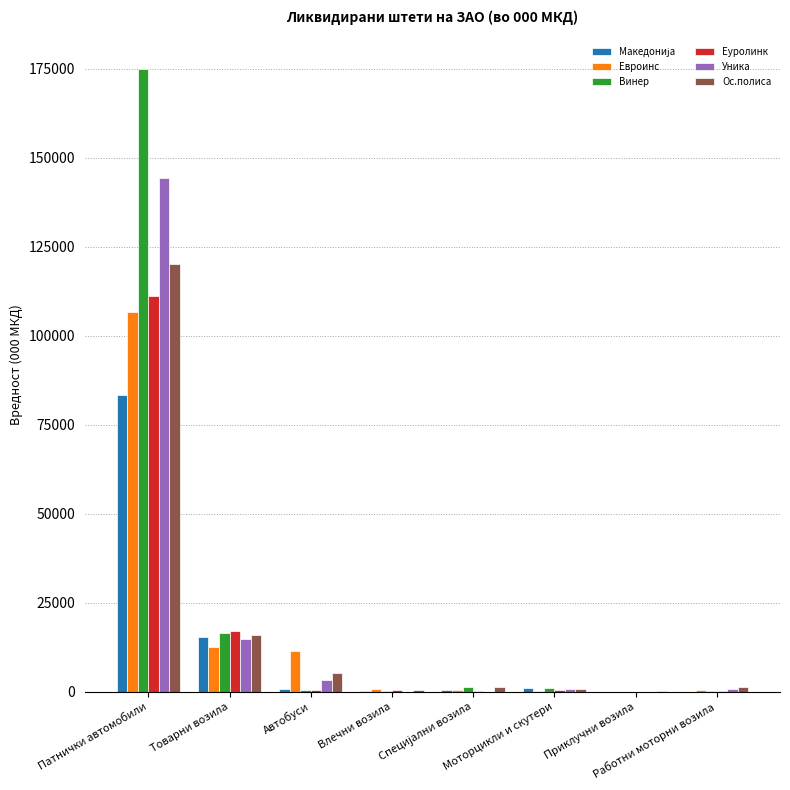

Which category has the highest value in the Евроинс series?

Патнички автомобили